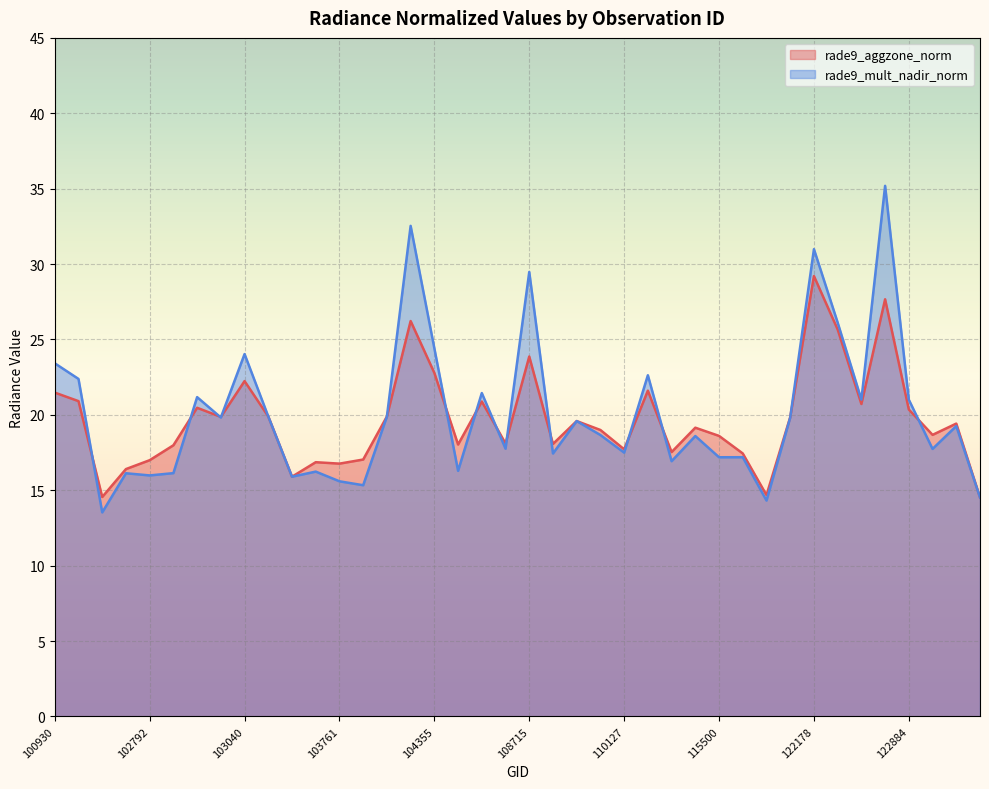

Between 109780 and 102912, which is larger?

109780